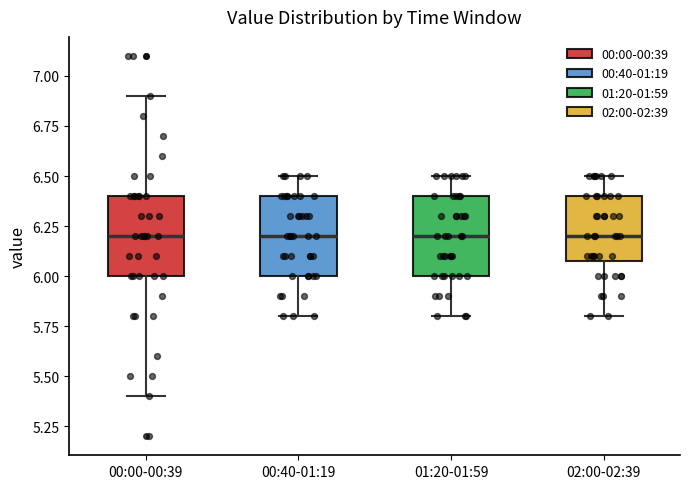

Reading left to right, read every box against the y-axis: the position of its median line, the range the box covers, and the ends of its whiskers. The values are not printed on the chart, so give them approximately, as read against the axis.

00:00-00:39: median 6.2, box 6.0 to 6.4, whiskers 5.4 to 6.9
00:40-01:19: median 6.2, box 6.0 to 6.4, whiskers 5.8 to 6.5
01:20-01:59: median 6.2, box 6.0 to 6.4, whiskers 5.8 to 6.5
02:00-02:39: median 6.2, box 6.1 to 6.4, whiskers 5.8 to 6.5